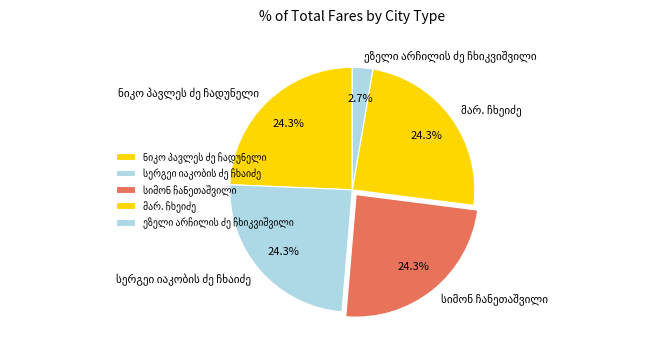

Is there a majority slice in this chart?

No